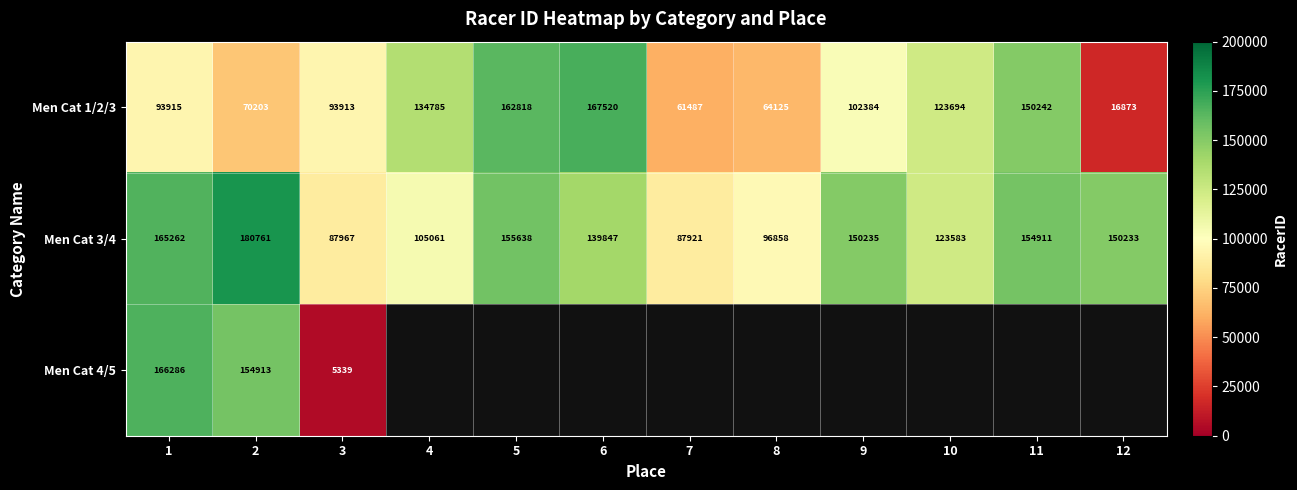

Between 1 and 8, which is larger?

1